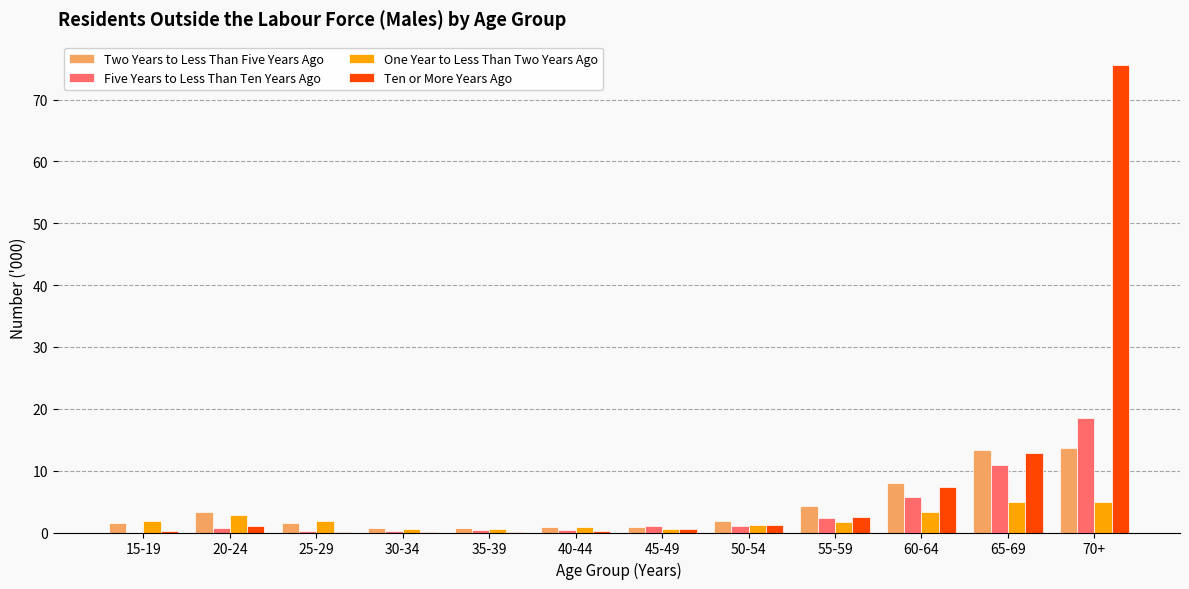

At which category is the sum across all series the highest?

70+